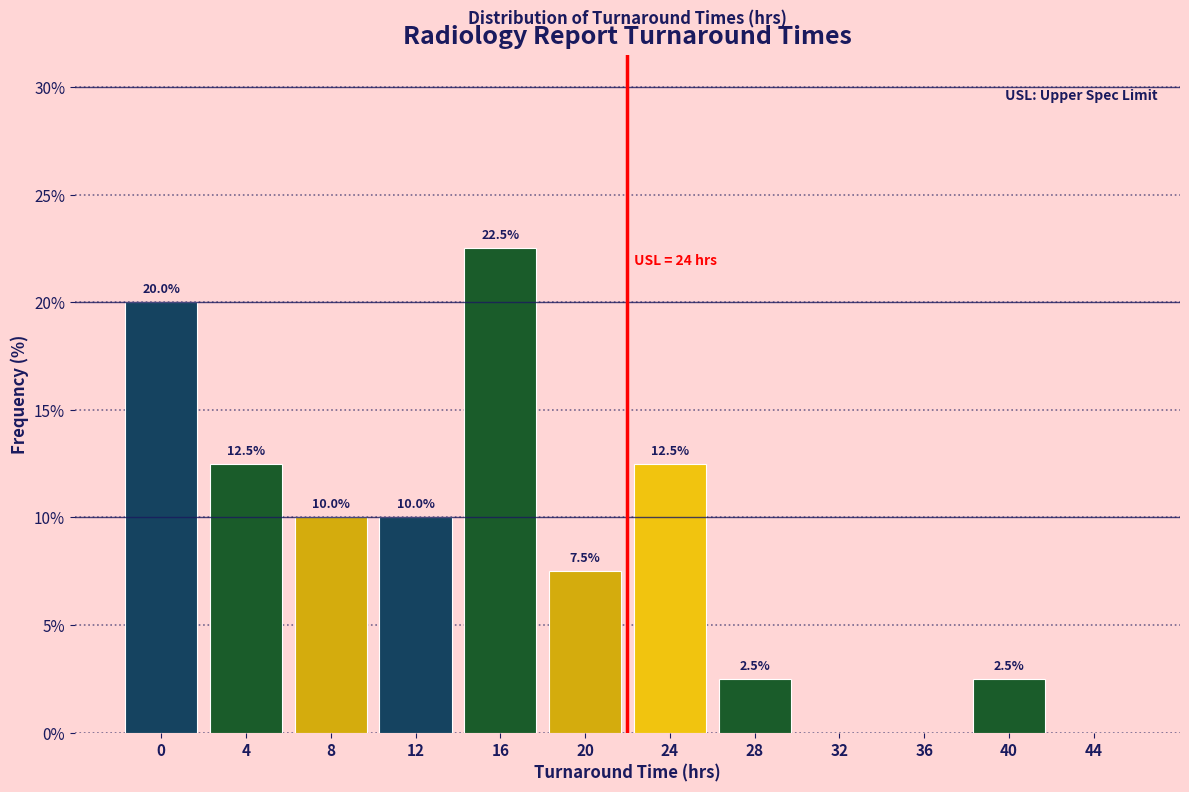

Reading left to right, list all the values displayed in this chart.

0=20.0	4=12.5	8=10.0	12=10.0	16=22.5	20=7.5	24=12.5	28=2.5	32=0.0	36=0.0	40=2.5	44=0.0